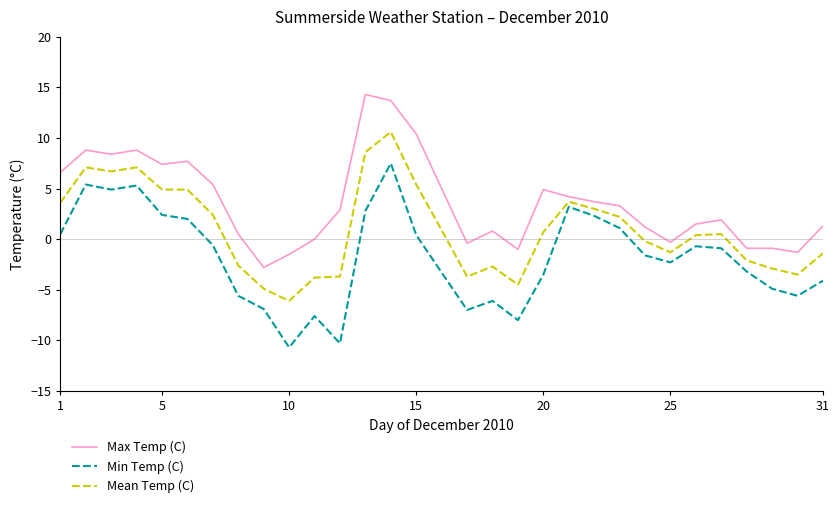

List the series in order of their peak value, highest first.

Max Temp (C), Mean Temp (C), Min Temp (C)